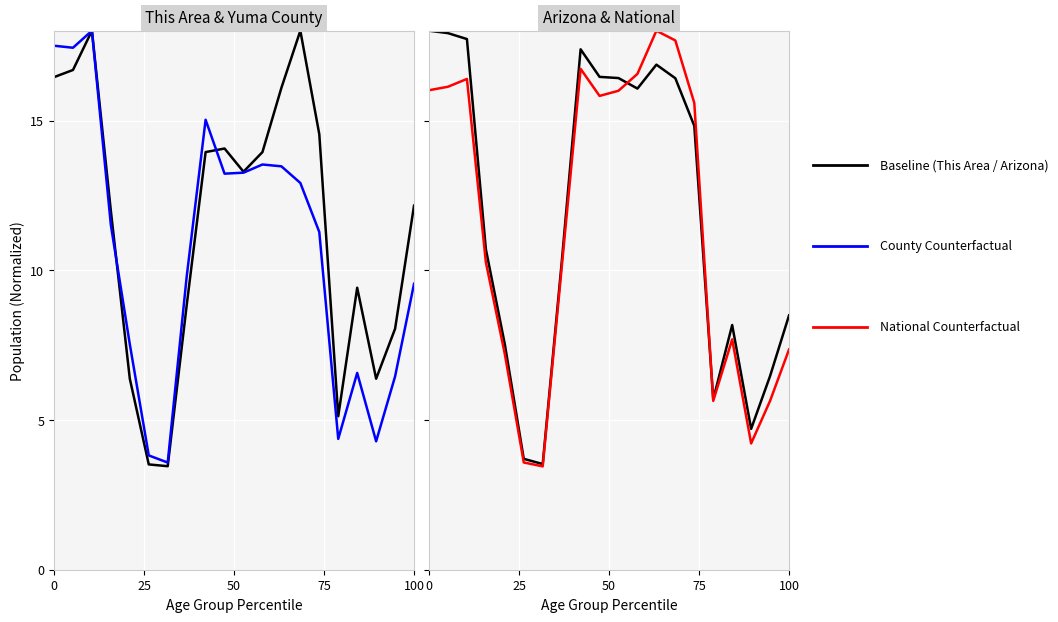

What is the greatest value displayed?

18.0